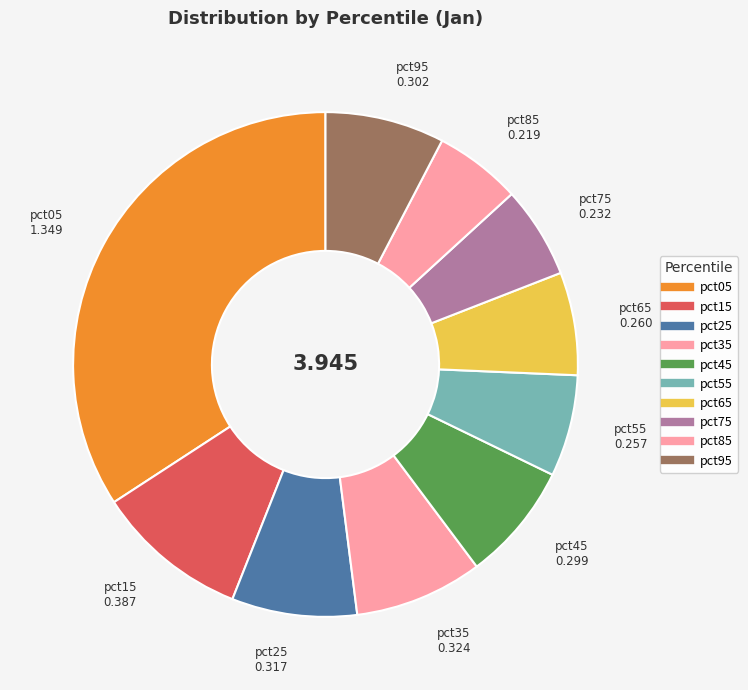

To the nearest percent, what portion does pct55 represent?

7%